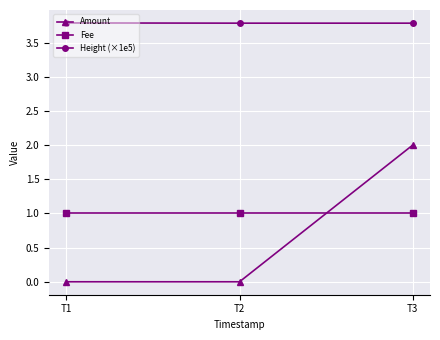

What is the total value across all series at T3?

6.8